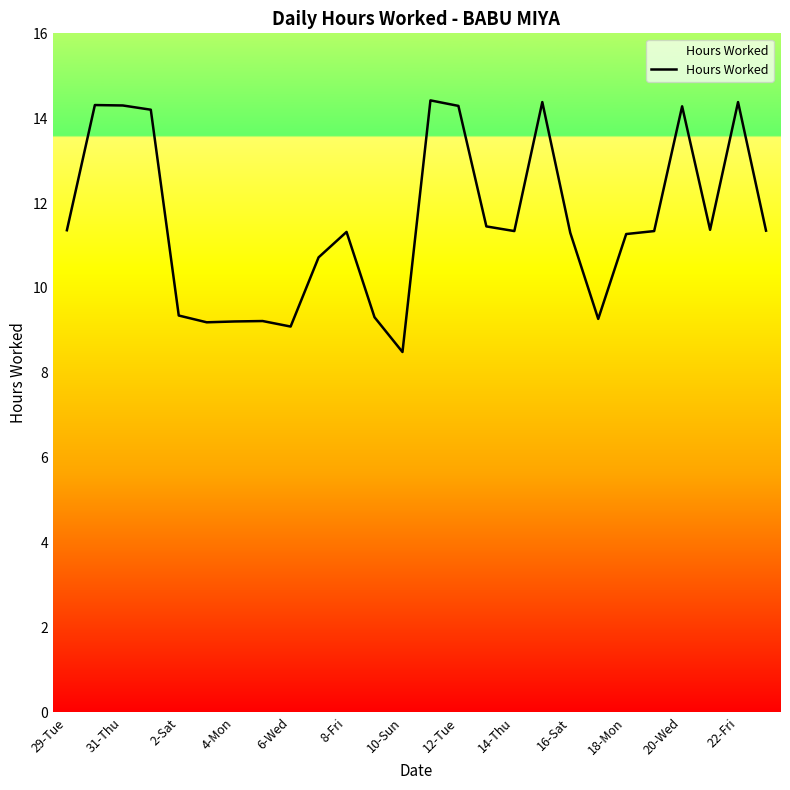

How many lines are shown in the chart?

1